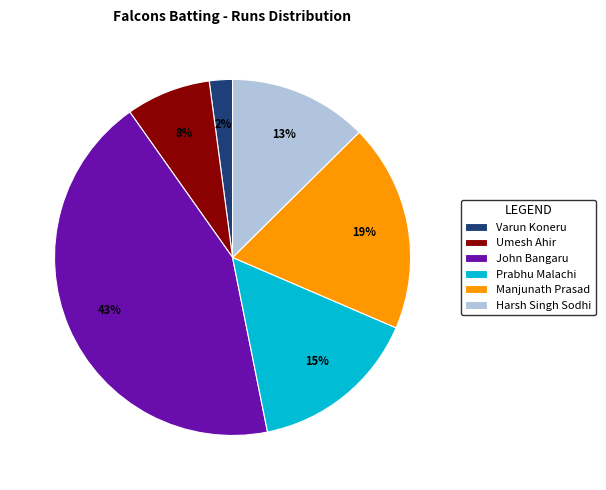

How many segments does this pie chart have?

6